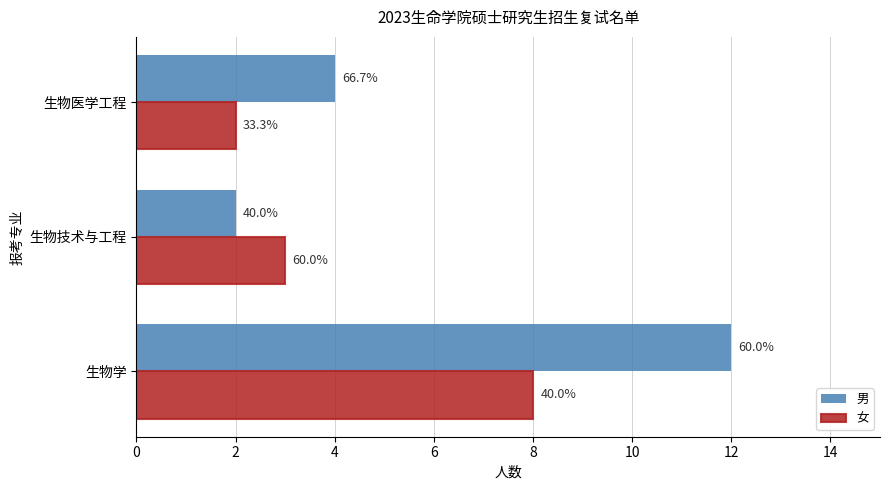

What is the value of the 男 bar at the 3rd from the left?

4